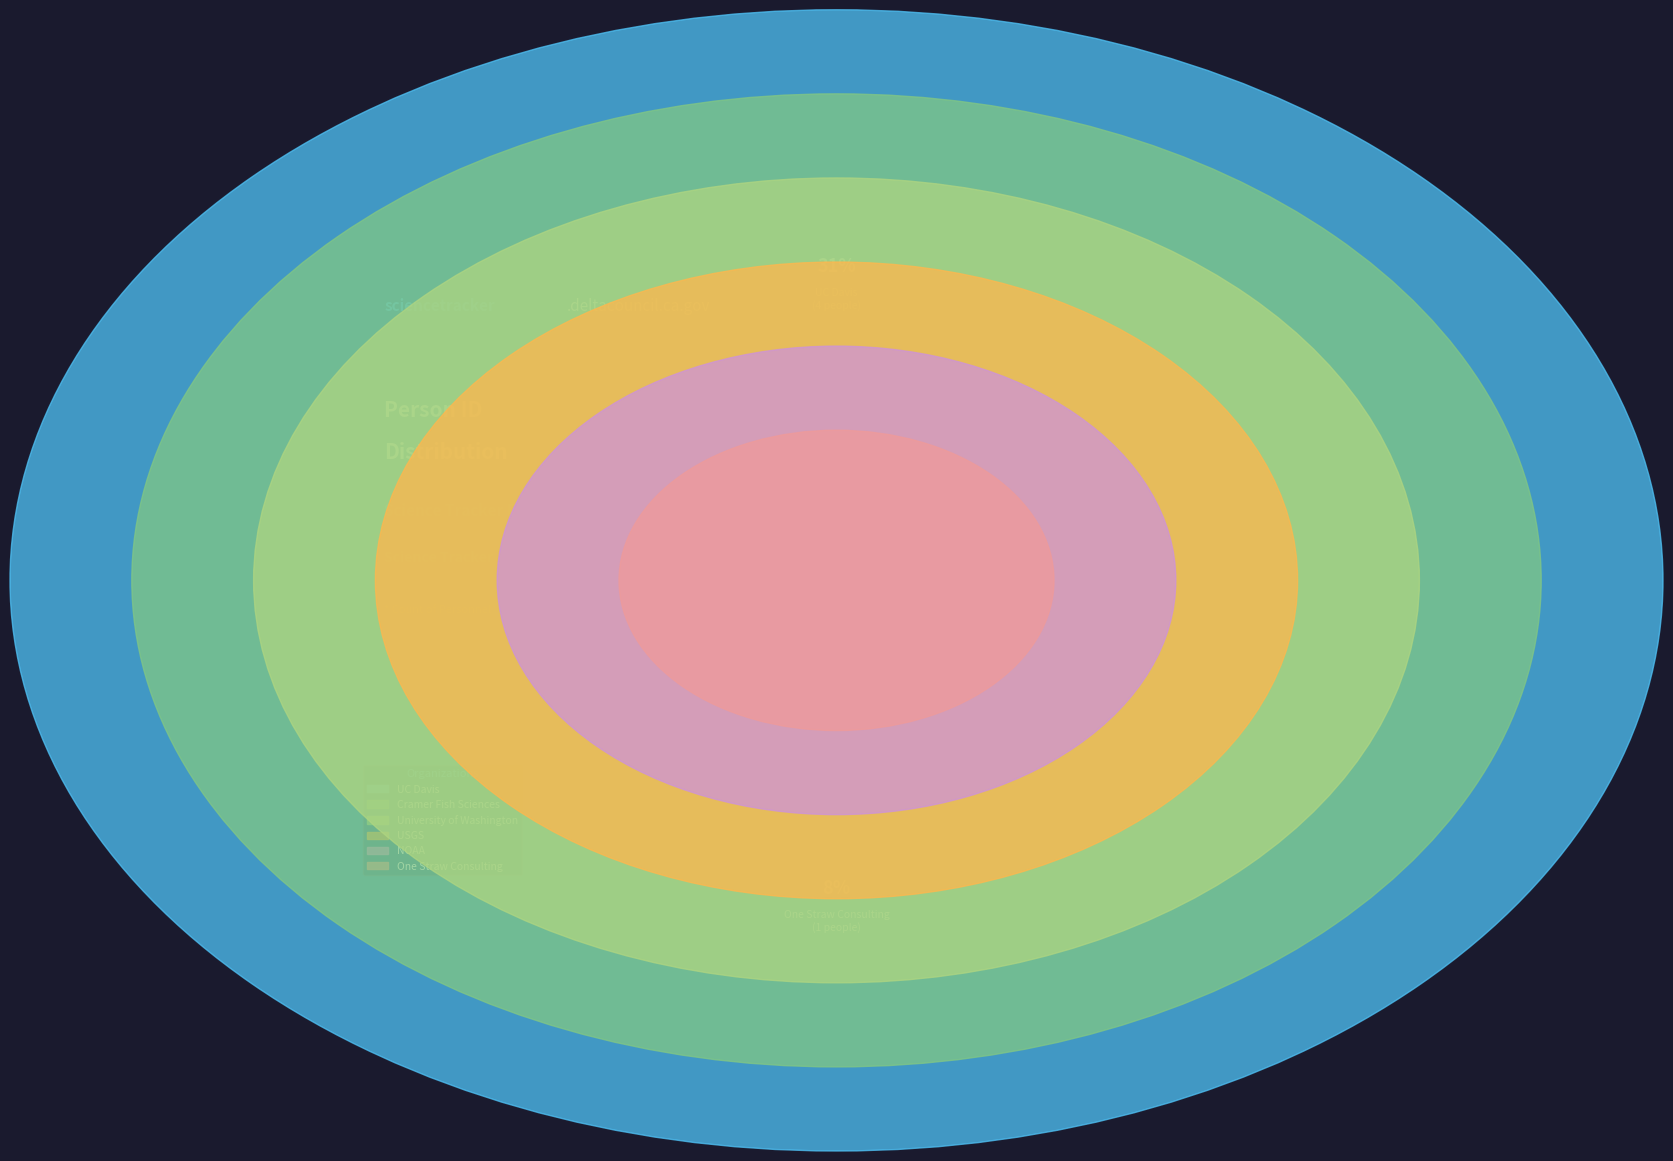

What percentage is NOT represented by Schreier?

92.6%